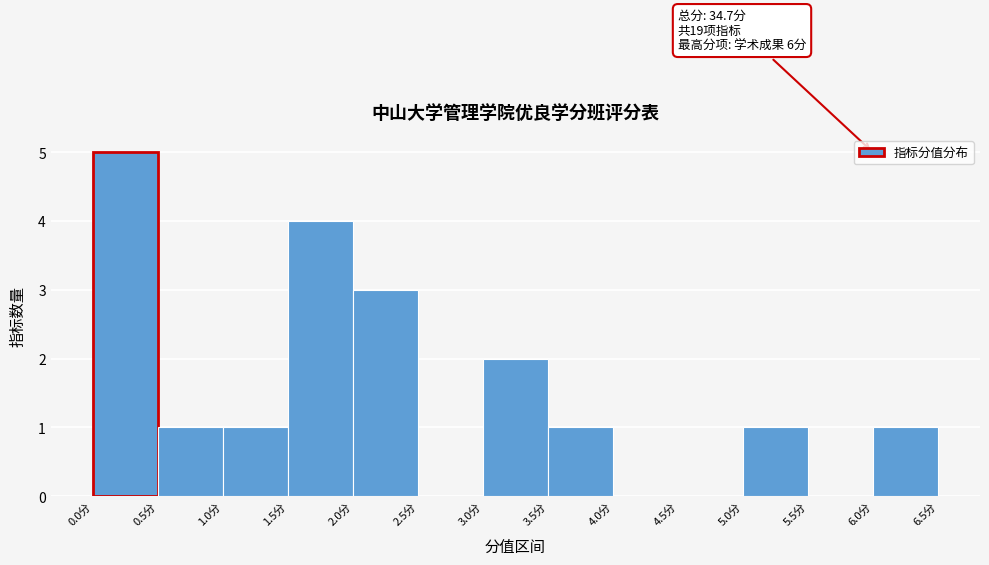

Which range on the x-axis has the tallest bar?

0.0 to 0.5